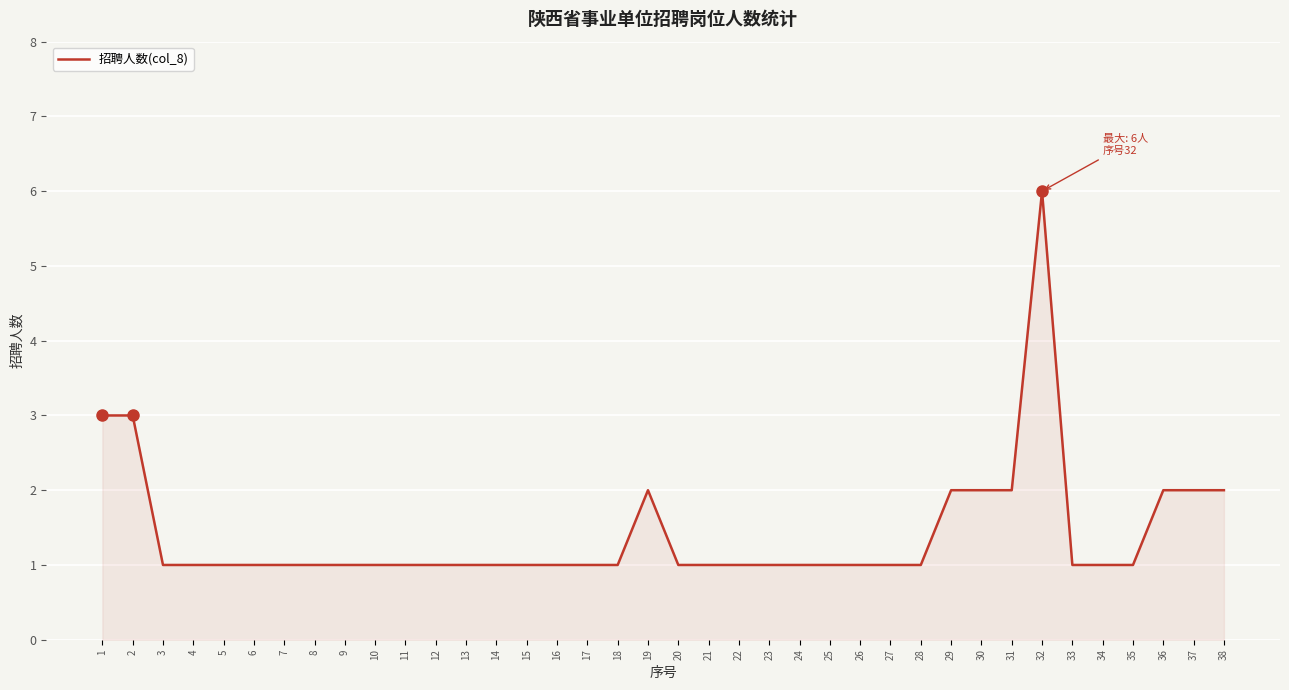

Approximately how many times larger is the value at 31 compared to 14?

2.0